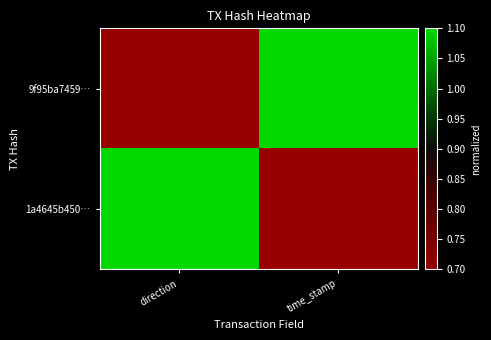

Reading left to right, list all the values displayed in this chart.

9f95ba7459…: direction=0.7	time_stamp=1.1
1a4645b450…: direction=1.1	time_stamp=0.7